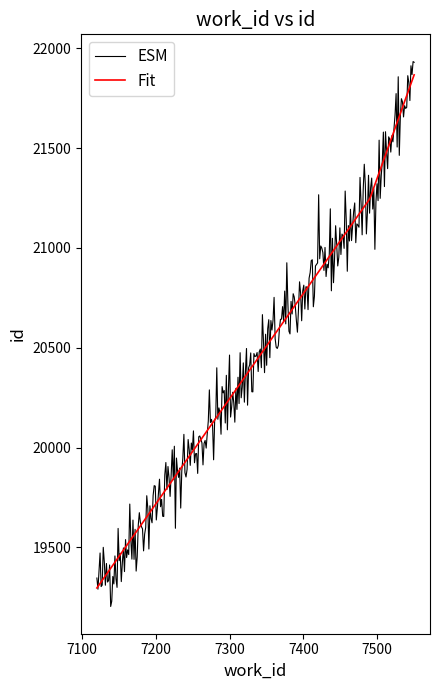

Does the chart display data point markers on the line(s)?

No